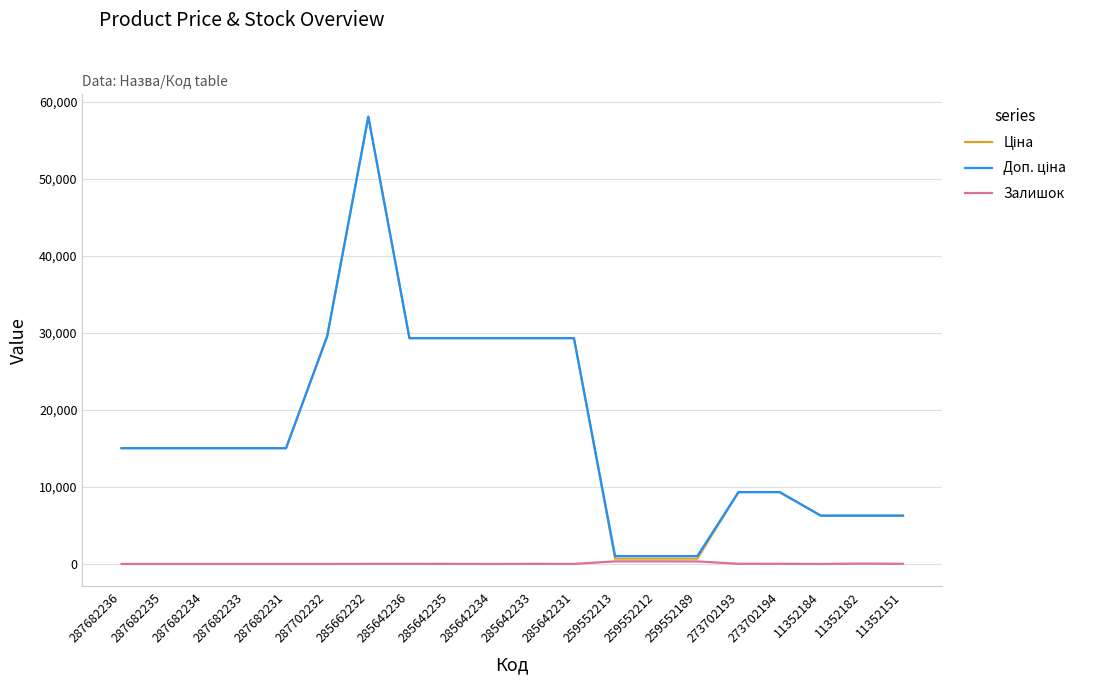

What is the difference between the highest and lowest values at 285642234?

29294.9